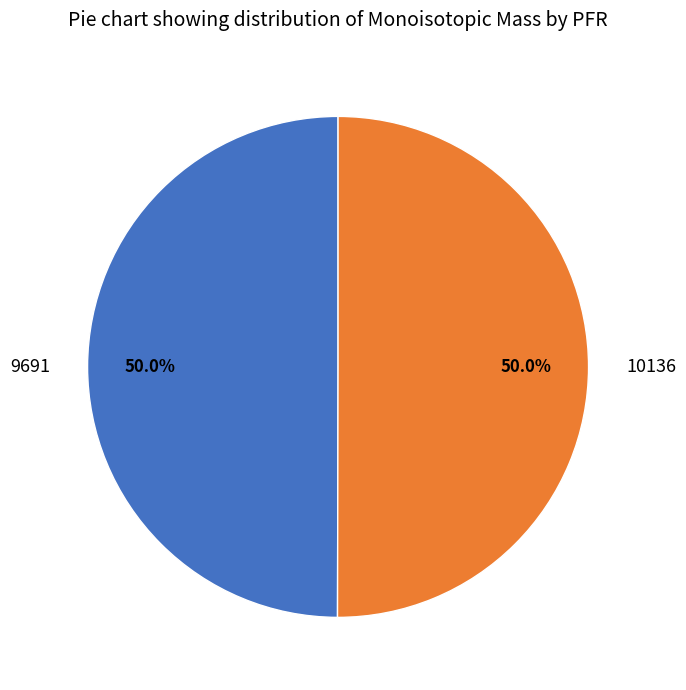

How much of the chart is everything except 10136?

50.0%